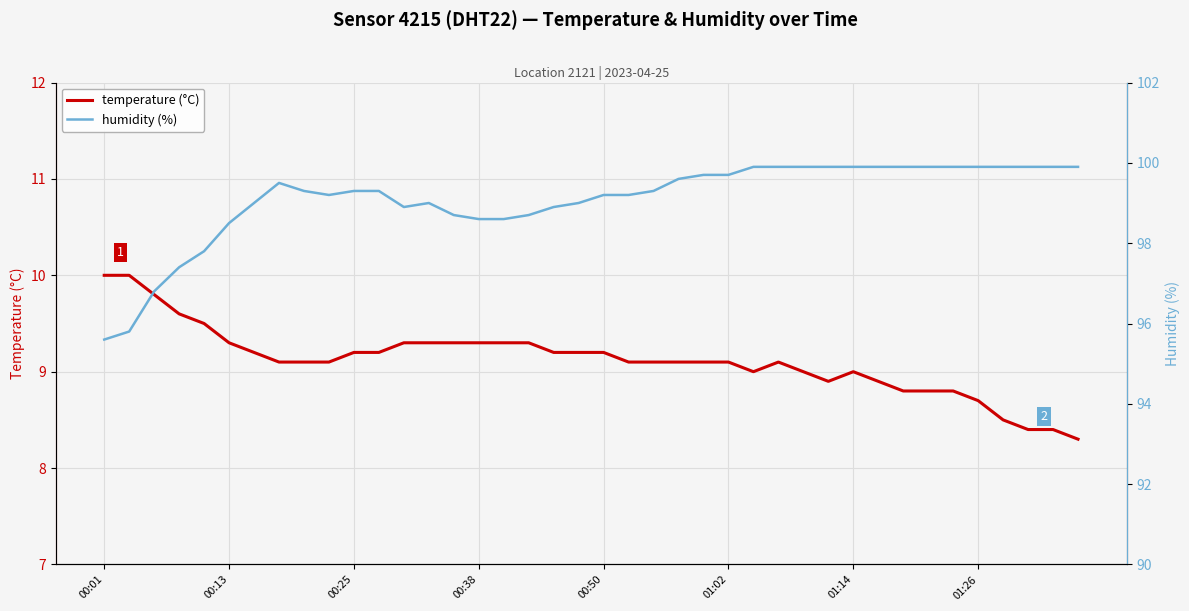

At how many categories does at least one series exceed 60?

40